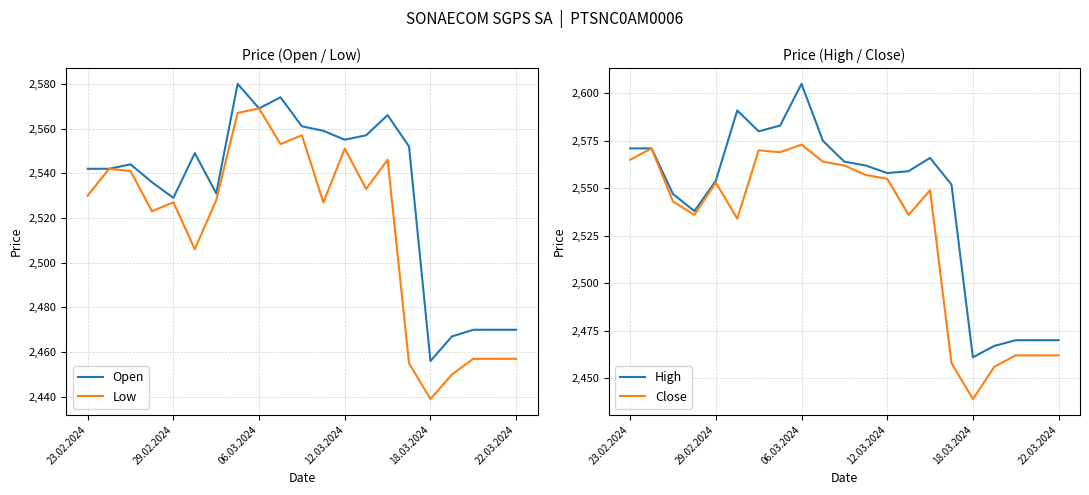

What is the difference between the maximum and second lowest values in the Low series?

119